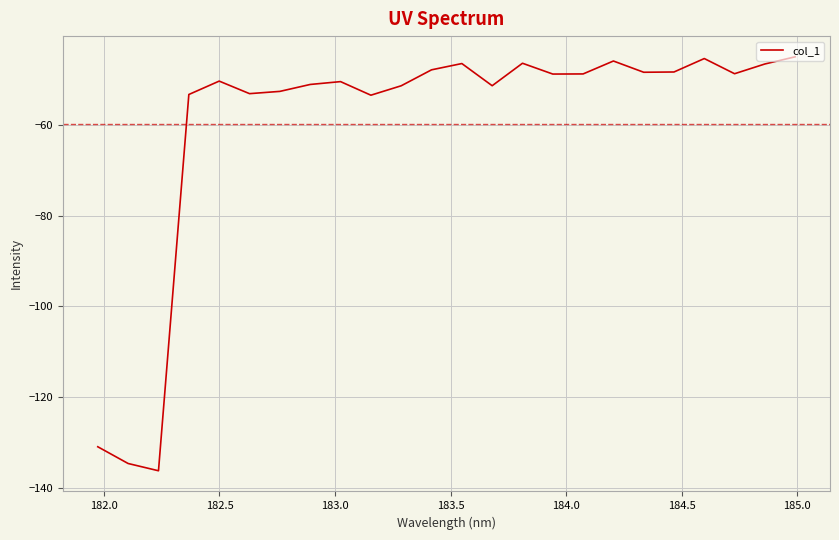

What is the minimum value shown in the chart?

-136.2